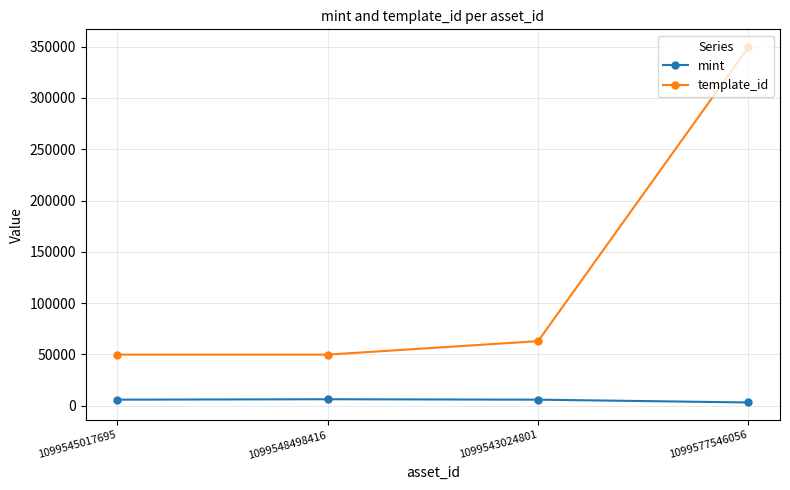

Is it true that template_id equals 74938 at 1099548498416?

False